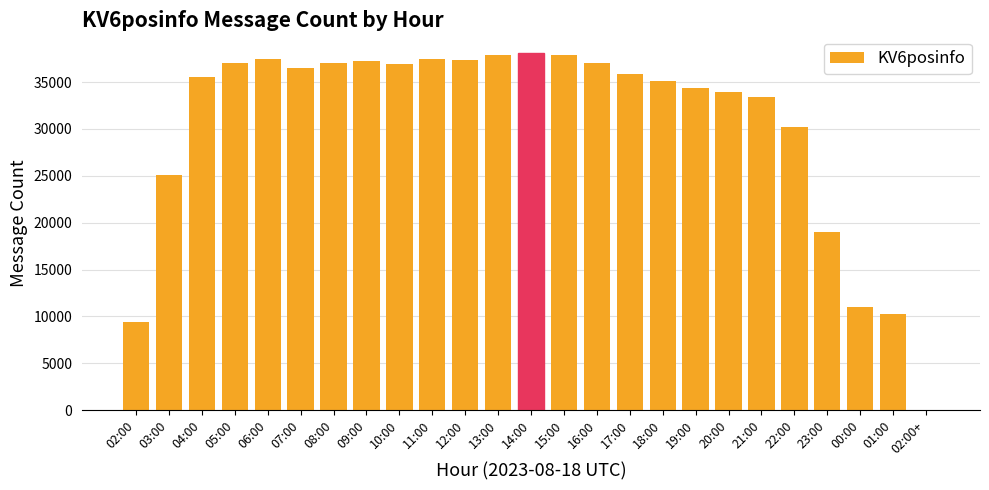

Is it true that the value at 05:00 is 14149?

False